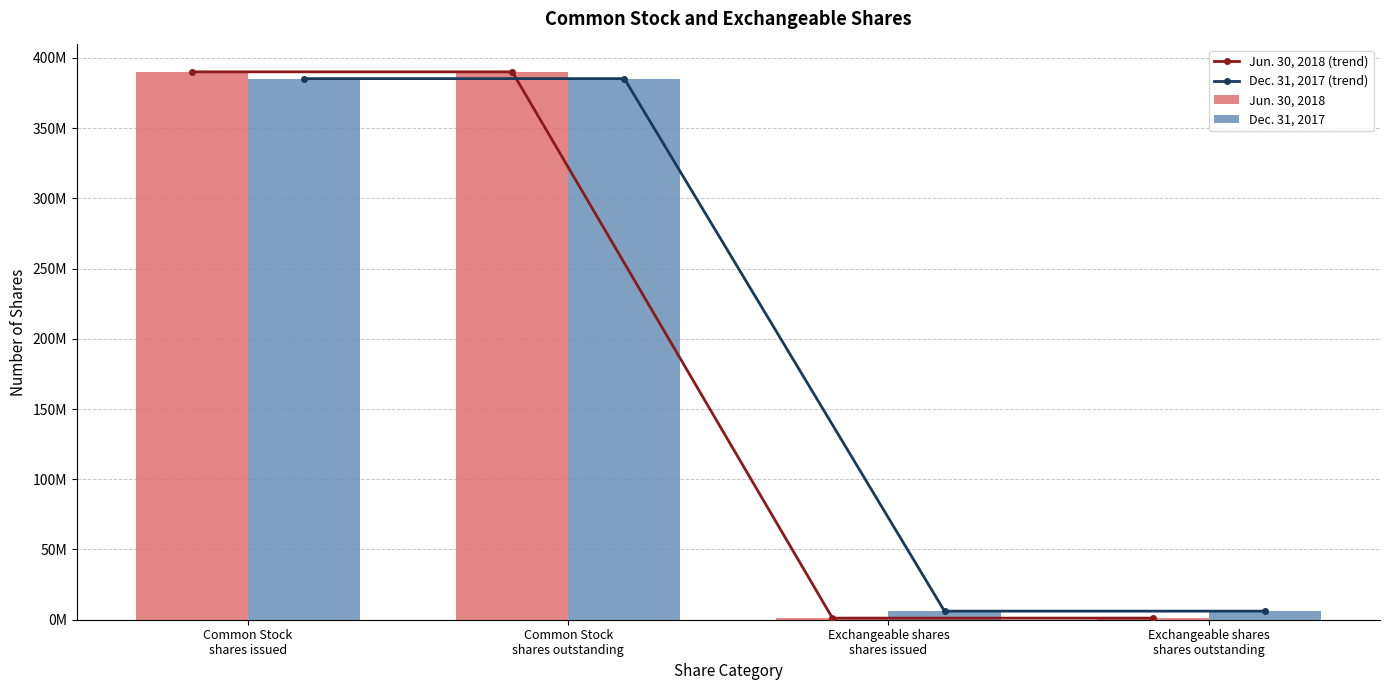

Rank the series at Common Stock
shares issued from lowest to highest value.

Dec. 31, 2017 (trend), Dec. 31, 2017, Jun. 30, 2018 (trend), Jun. 30, 2018